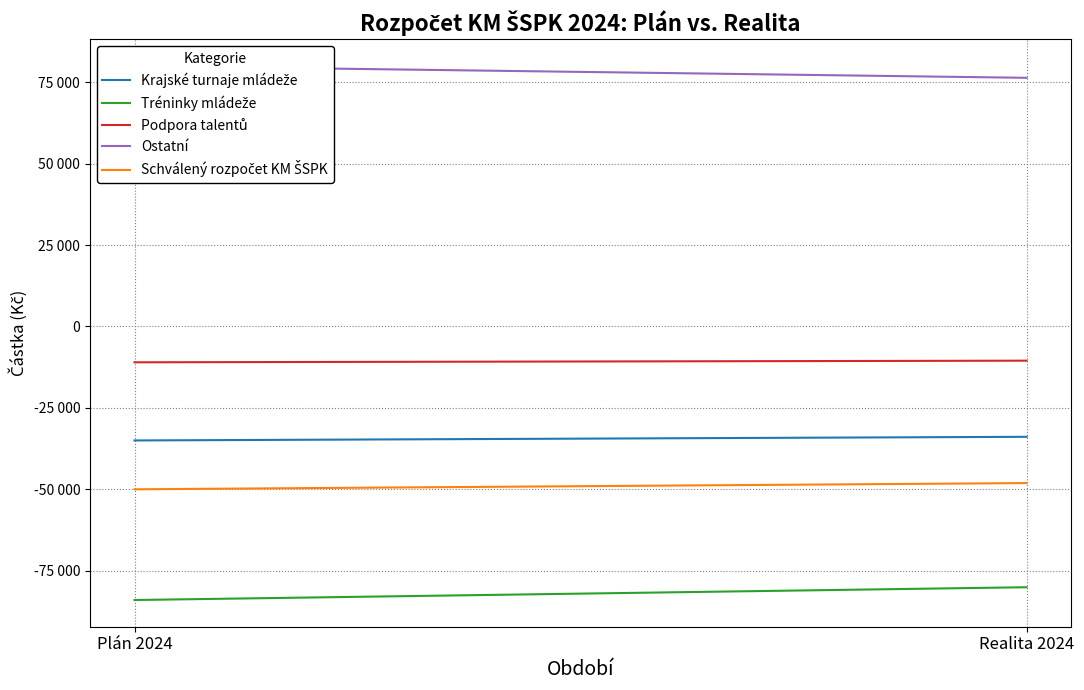

What is the difference between the Schválený rozpočet KM ŠSPK values at Plán 2024 and Realita 2024?

1910